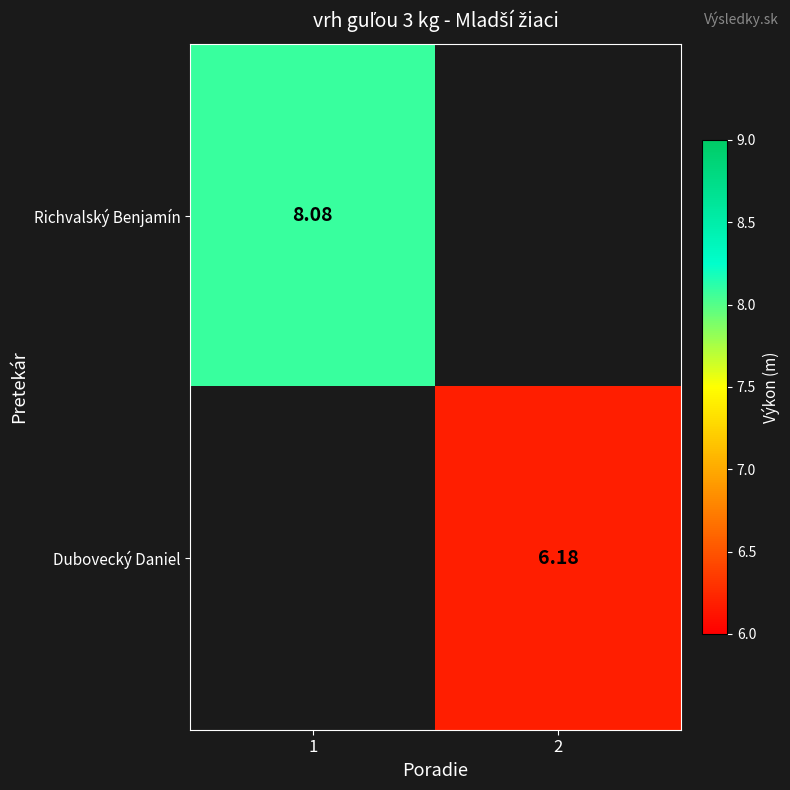

Is the value of Dubovecký Daniel at 2 greater than the value of Richvalský Benjamín at 1?

No